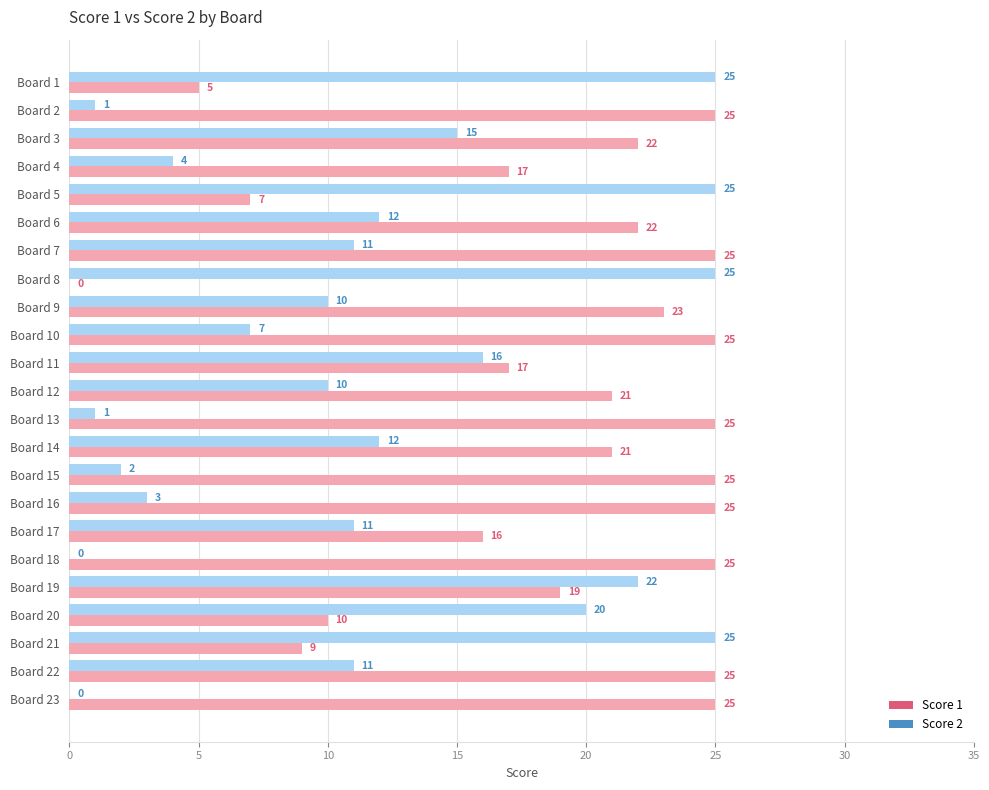

What are all the series names shown in the legend?

Score 1, Score 2